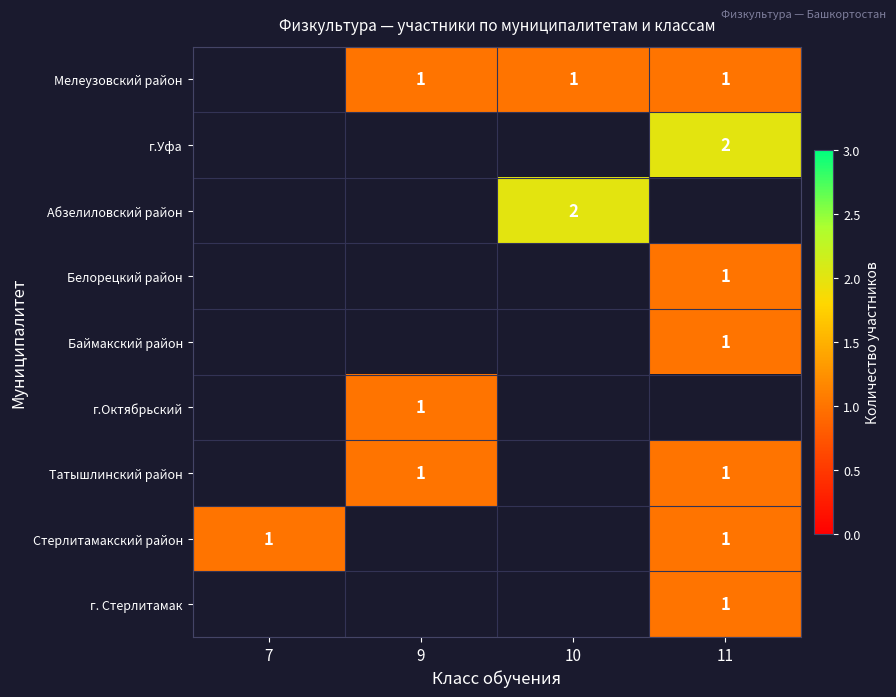

The Абзелиловский район series shows 3 at 10. True or false?

False